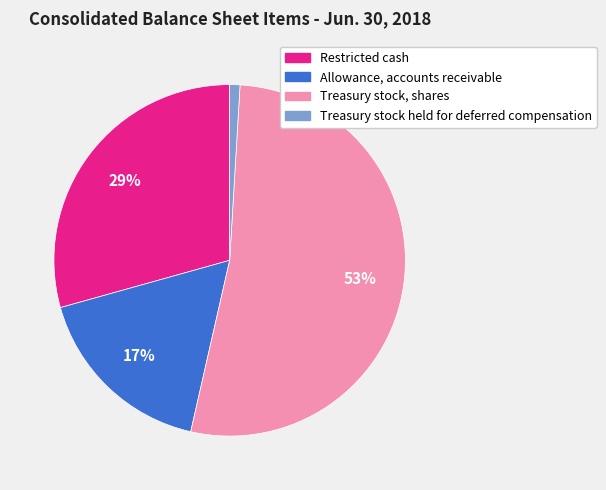

To the nearest percent, what is the difference between the Allowance, accounts receivable and Treasury stock, shares slice percentages?

36%